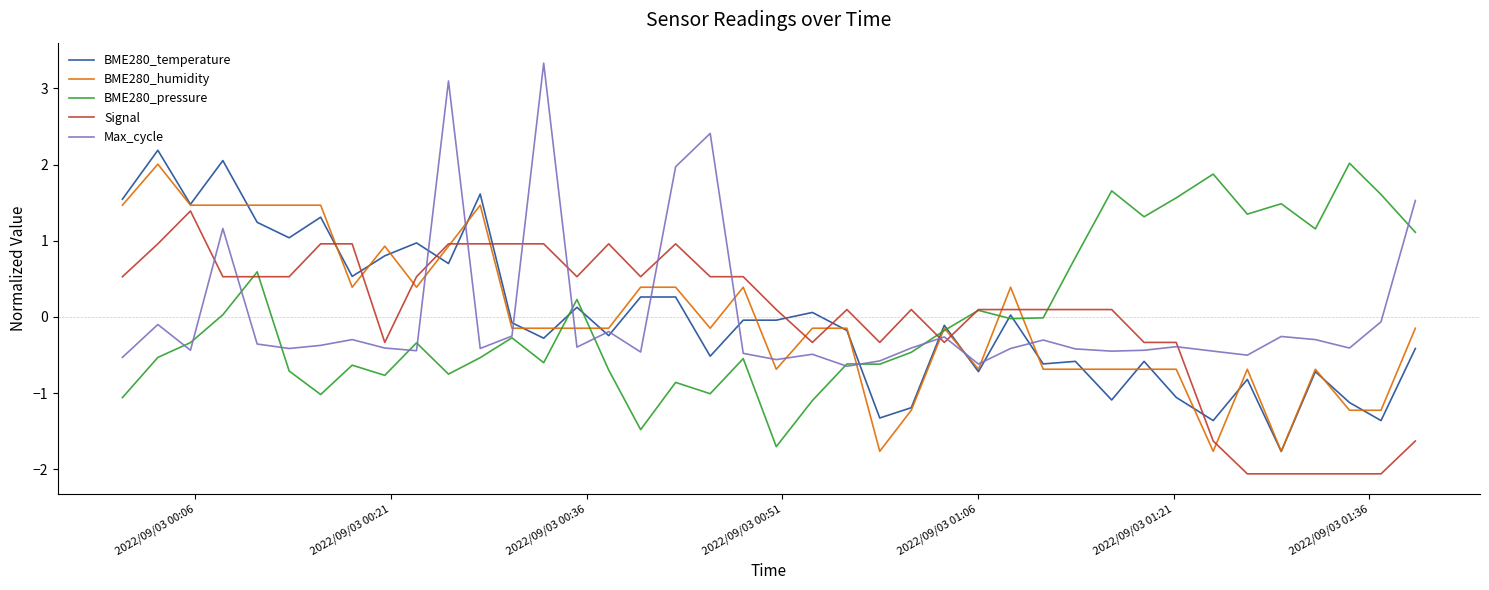

At how many categories does at least one series exceed 0?

38